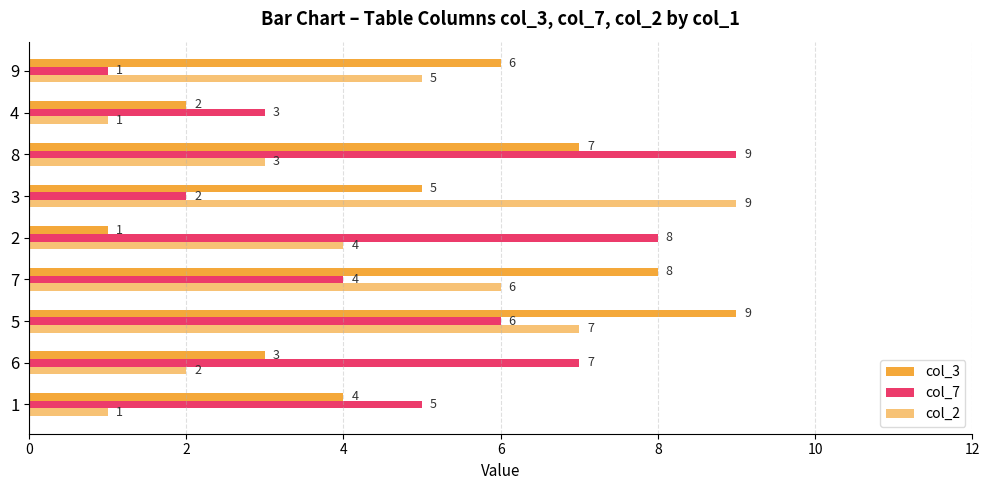

What is the difference between the second highest and minimum values in the col_2 series?

6